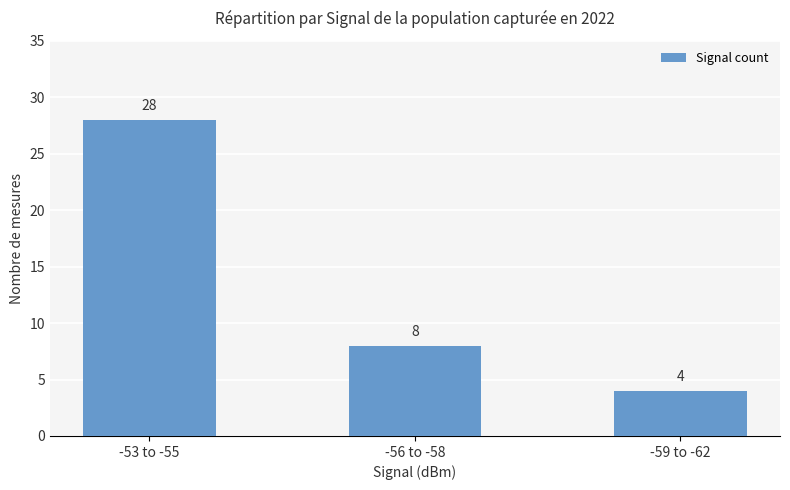

Rank the categories by value from lowest to highest.

-59 to -62, -56 to -58, -53 to -55